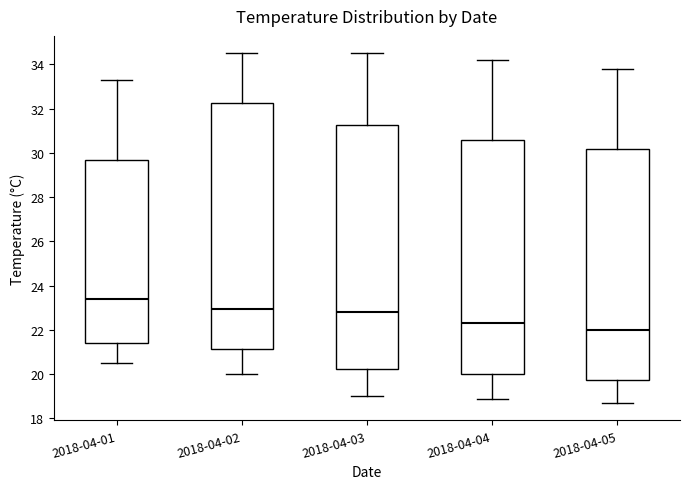

Reading left to right, transcribe this box plot: for each box, give where its median line is, the range the box spans, and where its two whiskers end, as read against the y-axis. The values are not printed on the chart, so give them approximately, as read against the axis.

2018-04-01: median 23.4, box 21.4 to 29.6, whiskers 20.6 to 33.4
2018-04-02: median 23.0, box 21.2 to 32.2, whiskers 20.0 to 34.6
2018-04-03: median 22.8, box 20.2 to 31.2, whiskers 19.0 to 34.6
2018-04-04: median 22.4, box 20.0 to 30.6, whiskers 19.0 to 34.2
2018-04-05: median 22.0, box 19.8 to 30.2, whiskers 18.8 to 33.8